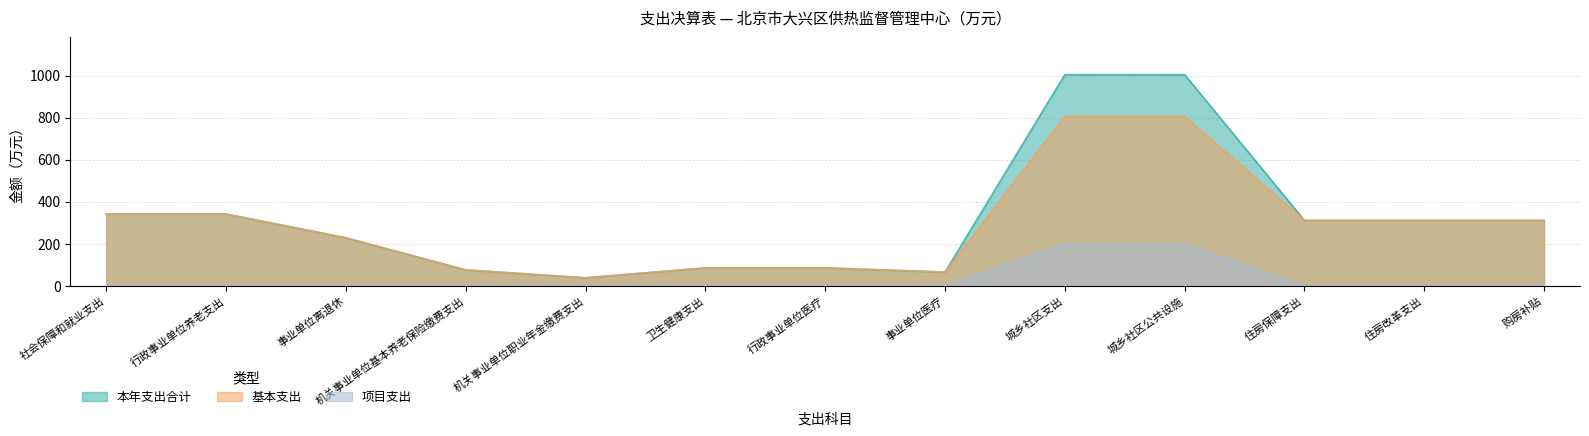

How many categories are shown in the chart?

13